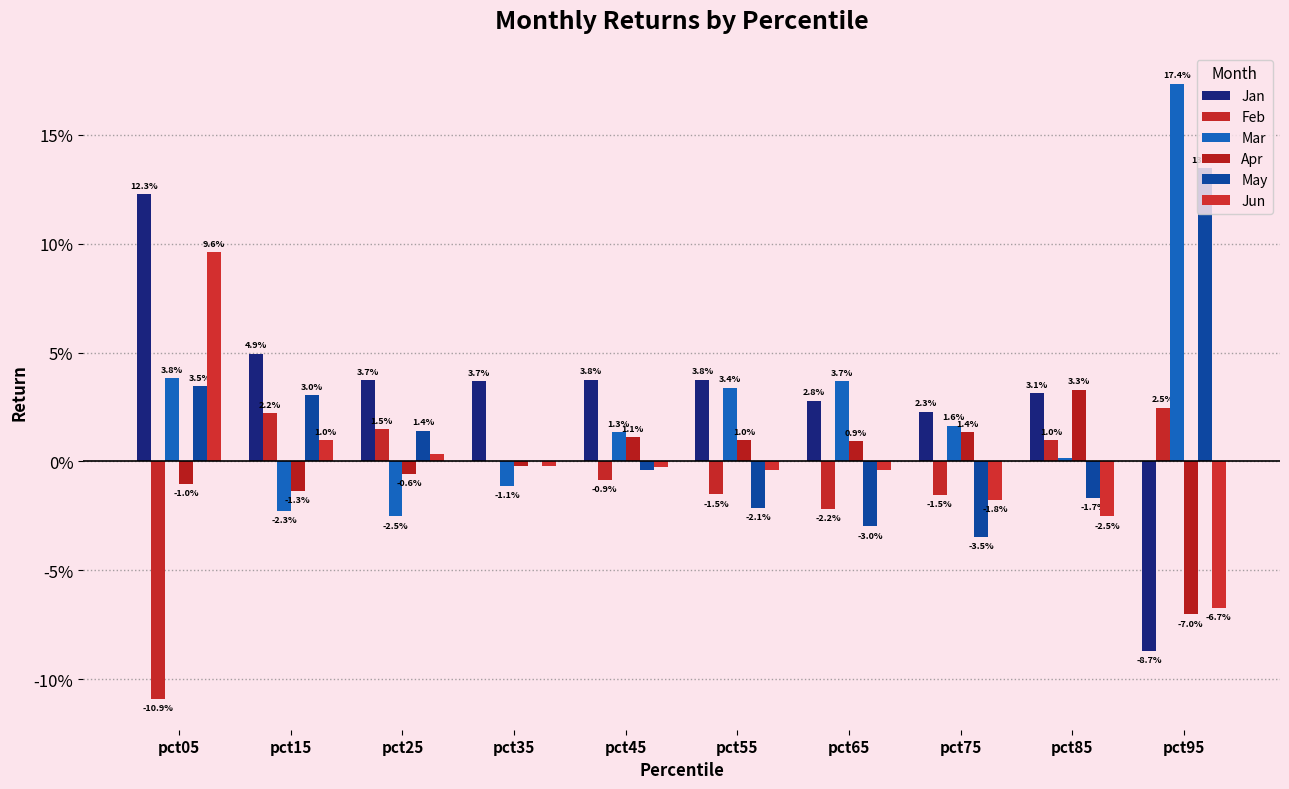

At which label does Jan reach its minimum?

pct95